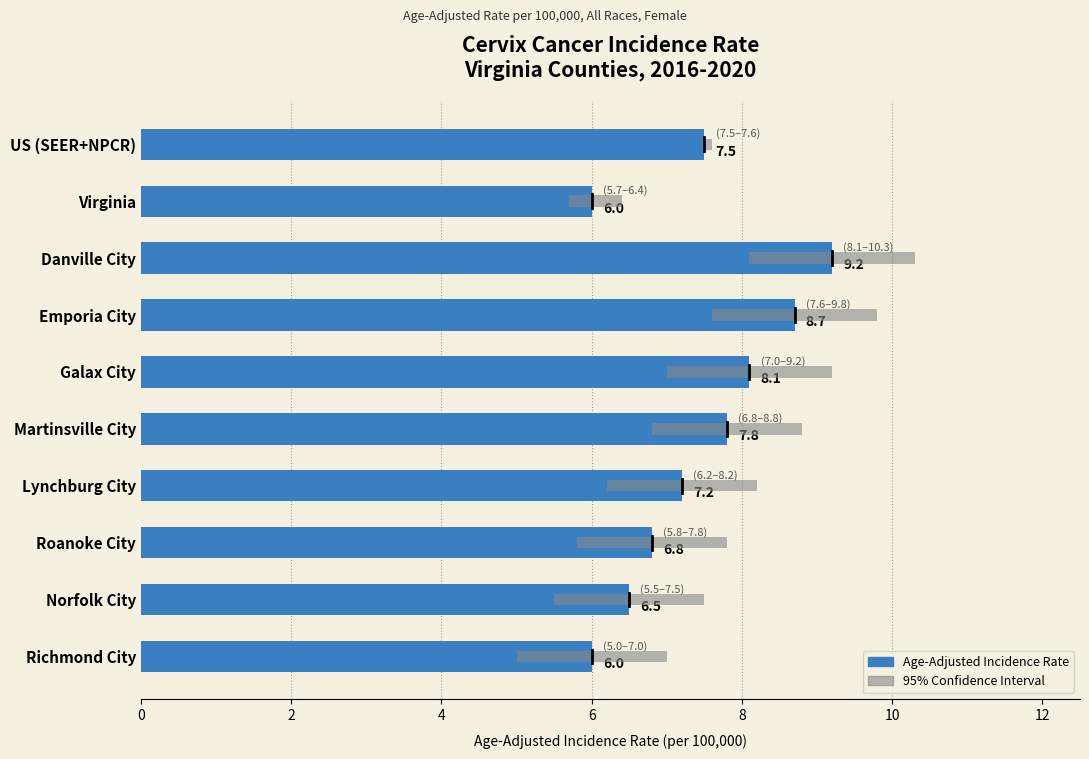

Which has a higher value, Emporia City or Martinsville City?

Emporia City